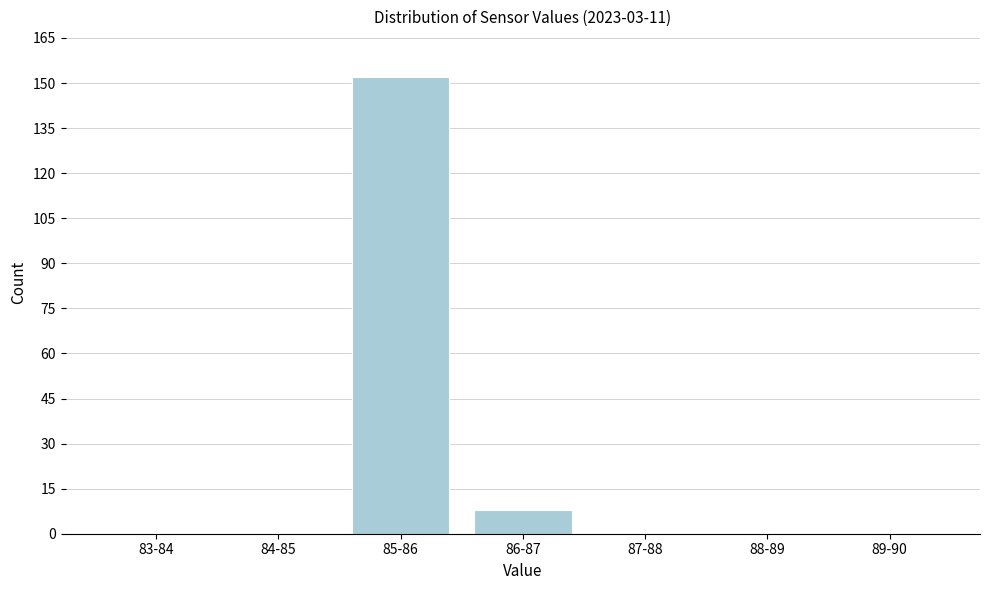

Reading left to right, extract all data points from this chart.

83-84=0	84-85=0	85-86=152	86-87=8	87-88=0	88-89=0	89-90=0